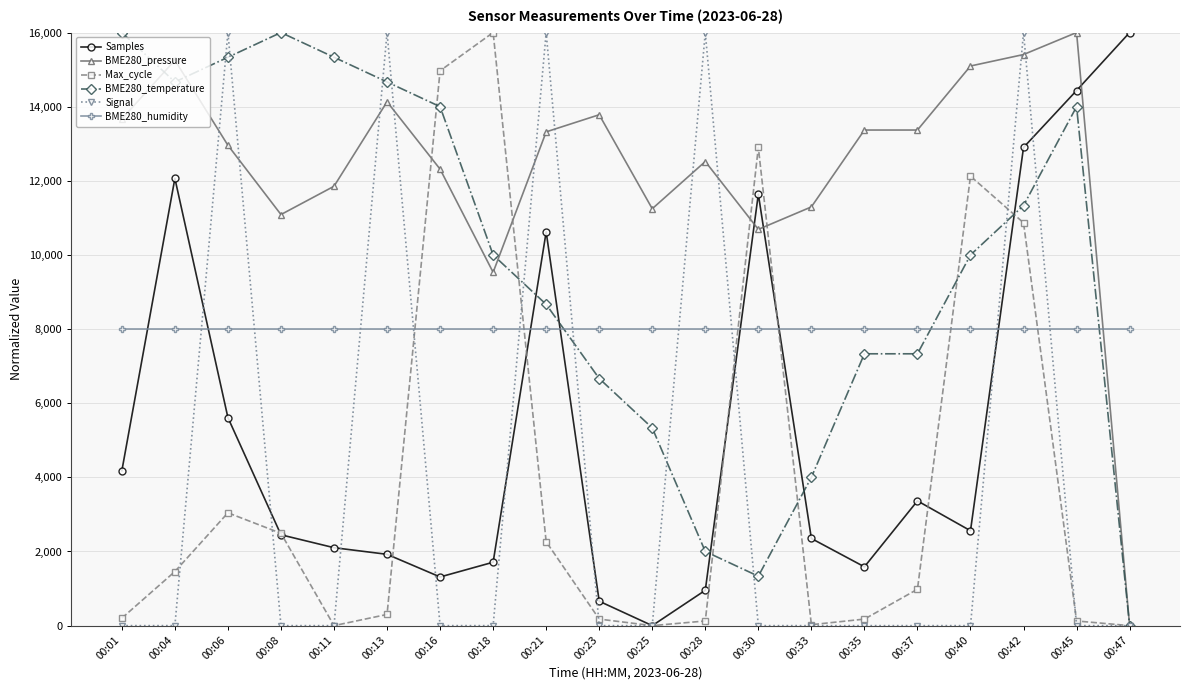

The BME280_pressure series shows 26962.4 at 00:04. True or false?

False